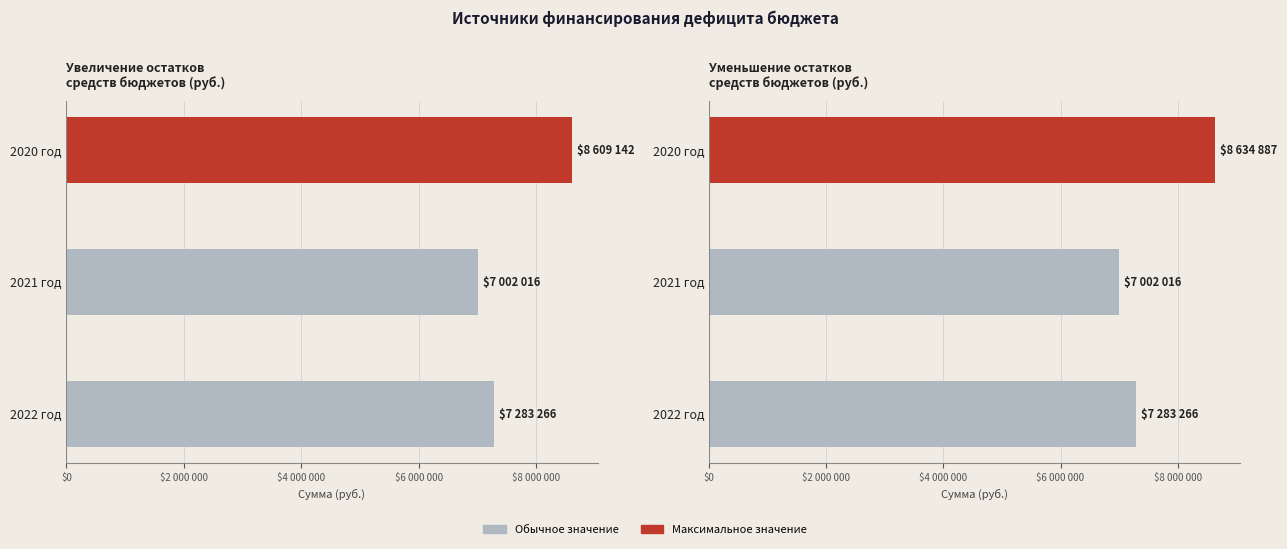

What is the average value of the Увеличение остатков средств бюджетов series?

7631475